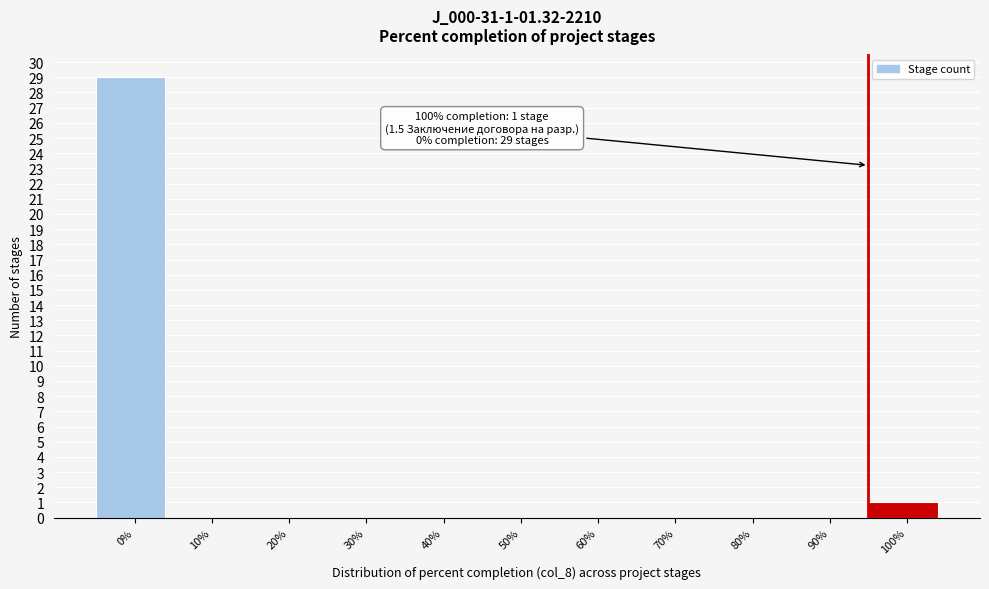

Reading right to left, transcribe all the data shown in this chart.

100%=1	90%=0	80%=0	70%=0	60%=0	50%=0	40%=0	30%=0	20%=0	10%=0	0%=29